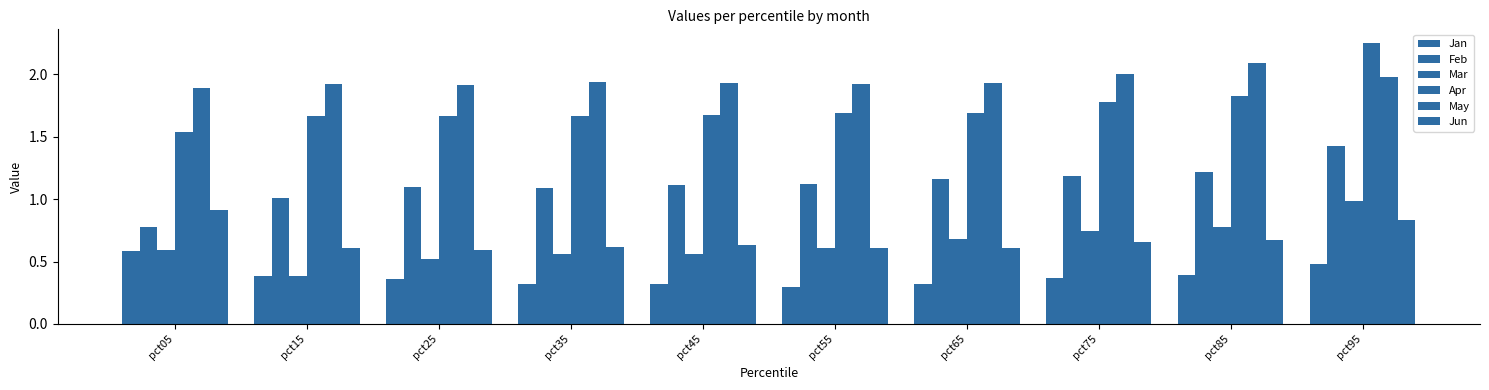

How many categories are shown in the chart?

10